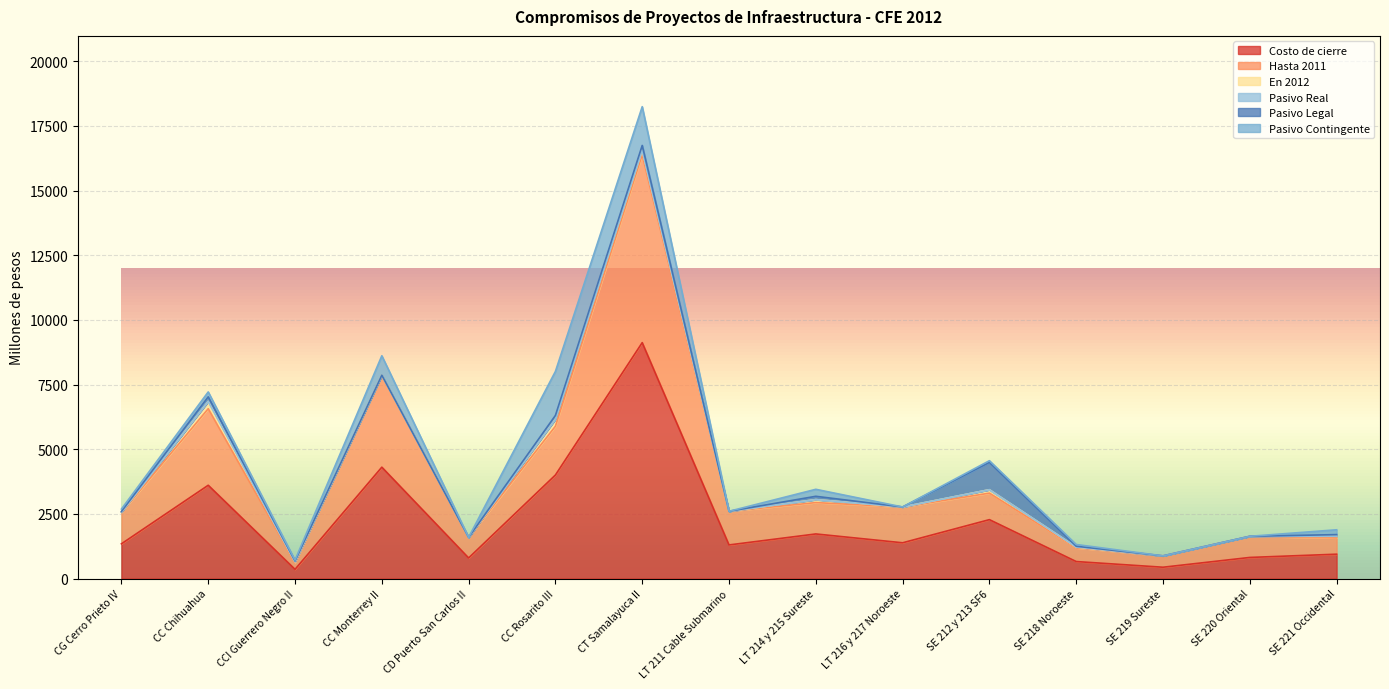

Reading left to right, transcribe all the data shown in this chart.

Costo de cierre: 1344.4	3608.6	357.4	4307.5	797.1	4005.2	9122.9	1301.3	1726.0	1384.4	2279.1	659.0	439.2	817.7	943.4
Hasta 2011: 1209.7	2959.2	261.9	3545.2	797.1	1885.4	7267.2	1301.3	1212.3	1384.4	1024.9	531.4	439.2	817.7	629.0
En 2012: 13.6	281.8	31.0	12.0	0.0	273.0	167.1	0.0	115.8	0.0	132.9	29.0	0.0	0.0	64.0
Pasivo Real: 0.0	0.0	0.0	0.0	0.0	0.0	0.0	0.0	0.0	0.0	0.0	0.0	0.0	0.0	0.0
Pasivo Legal: 27.2	178.6	31.2	0.0	0.0	144.7	189.9	0.0	127.5	0.0	1057.0	31.7	0.0	0.0	63.6
Pasivo Contingente: 93.9	189.0	33.2	750.2	0.0	1702.1	1498.7	0.0	270.5	0.0	64.2	67.0	0.0	0.0	186.8